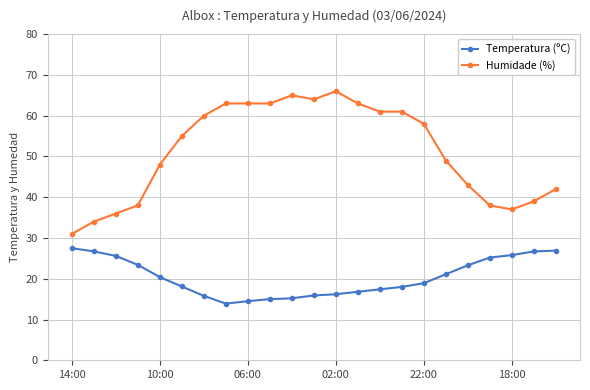

True or false: Humidade (%) has more than 0 points higher than both neighbors.

True